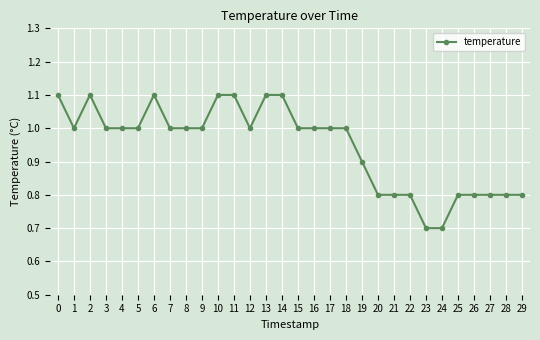

Reading left to right, list all the values displayed in this chart.

1.1	1.0	1.1	1.0	1.0	1.0	1.1	1.0	1.0	1.0	1.1	1.1	1.0	1.1	1.1	1.0	1.0	1.0	1.0	0.9	0.8	0.8	0.8	0.7	0.7	0.8	0.8	0.8	0.8	0.8